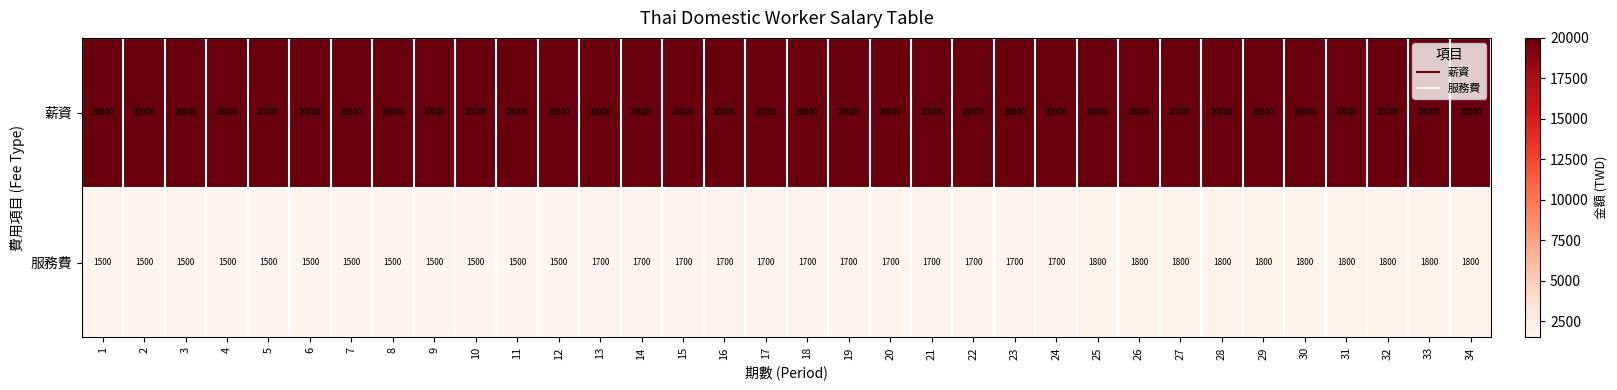

The 薪資 series shows 33877 at 28. True or false?

False